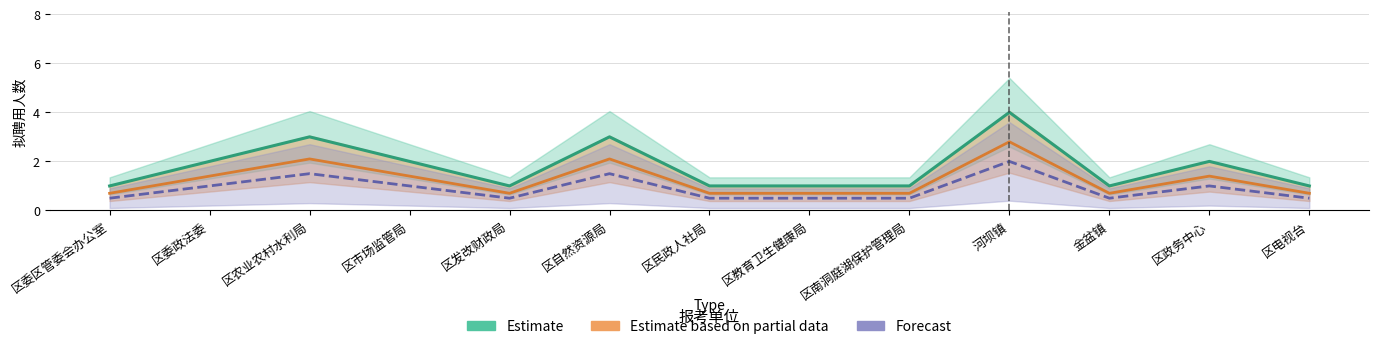

Reading left to right, what are all the values shown in this chart?

Estimate: 1.0	2.0	3.0	2.0	1.0	3.0	1.0	1.0	1.0	4.0	1.0	2.0	1.0
Estimate based on partial data: 0.7	1.4	2.1	1.4	0.7	2.1	0.7	0.7	0.7	2.8	0.7	1.4	0.7
Forecast: 0.5	1.0	1.5	1.0	0.5	1.5	0.5	0.5	0.5	2.0	0.5	1.0	0.5